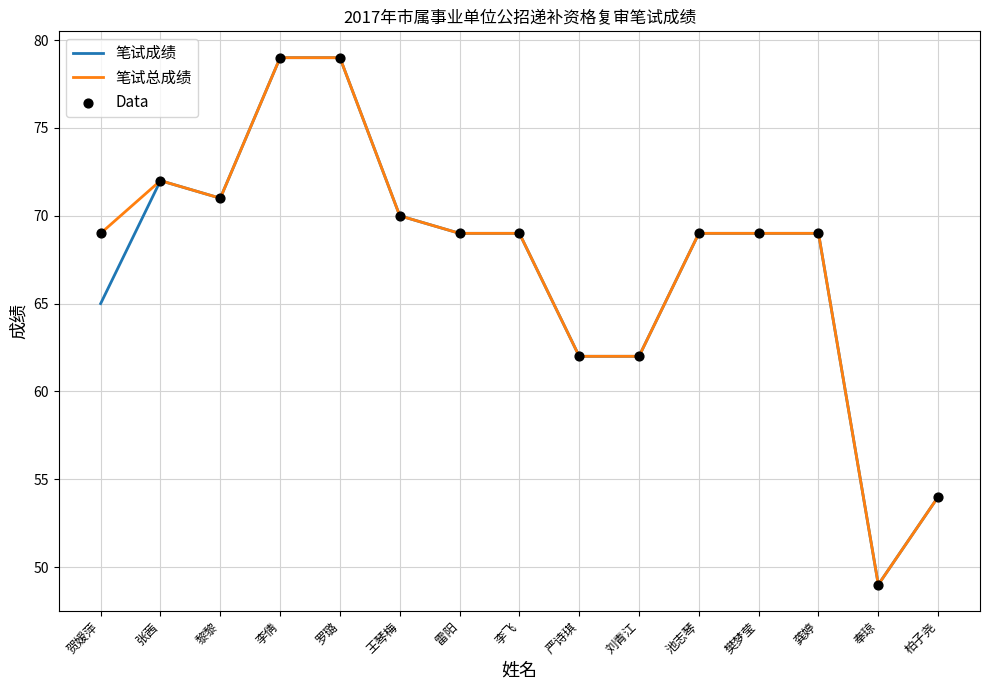

Is the value of 笔试成绩 at 王琴梅 greater than the value of 笔试总成绩 at 刘青江?

Yes